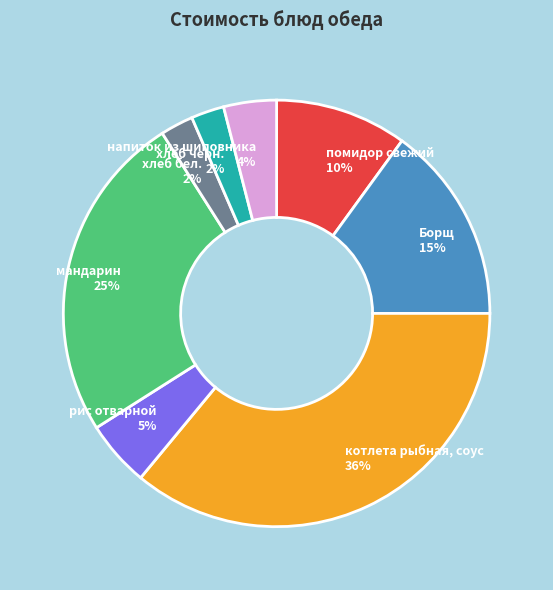

Does хлеб бел. represent more than half of the total?

No